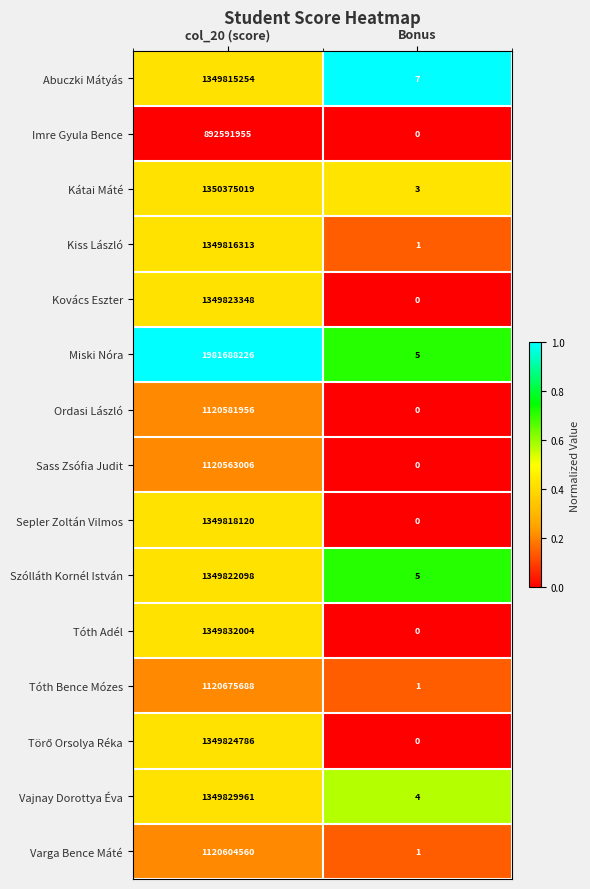

Is it true that Kiss László equals 1930889266 at col_20 (score)?

False